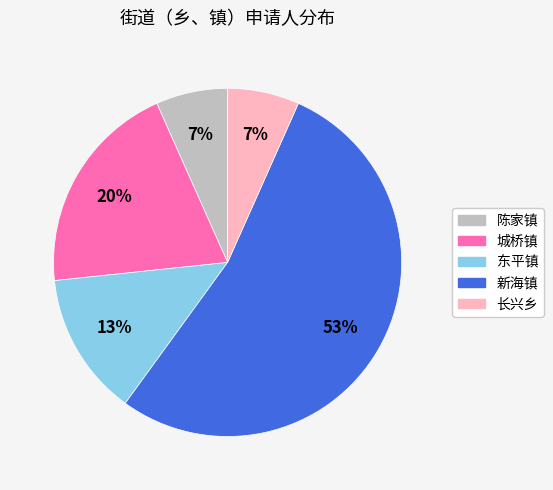

To the nearest percent, what is the difference between the 城桥镇 and 长兴乡 slice percentages?

13%